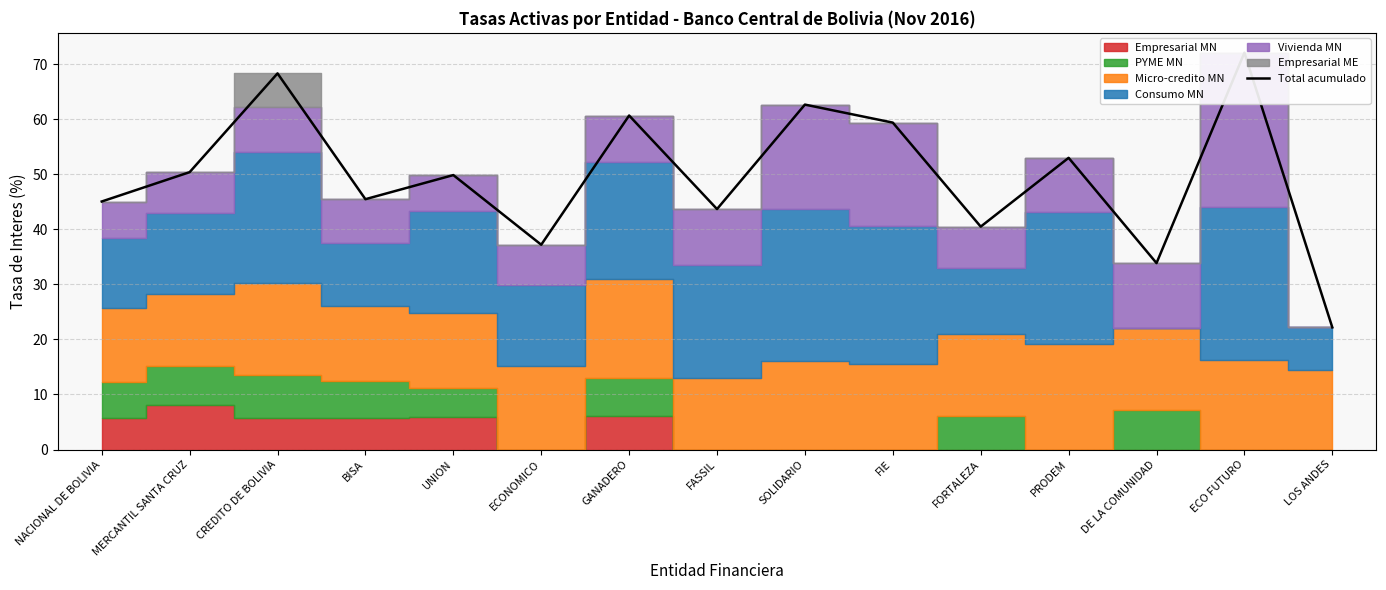

Where is the data nearest to the value 47?

BISA